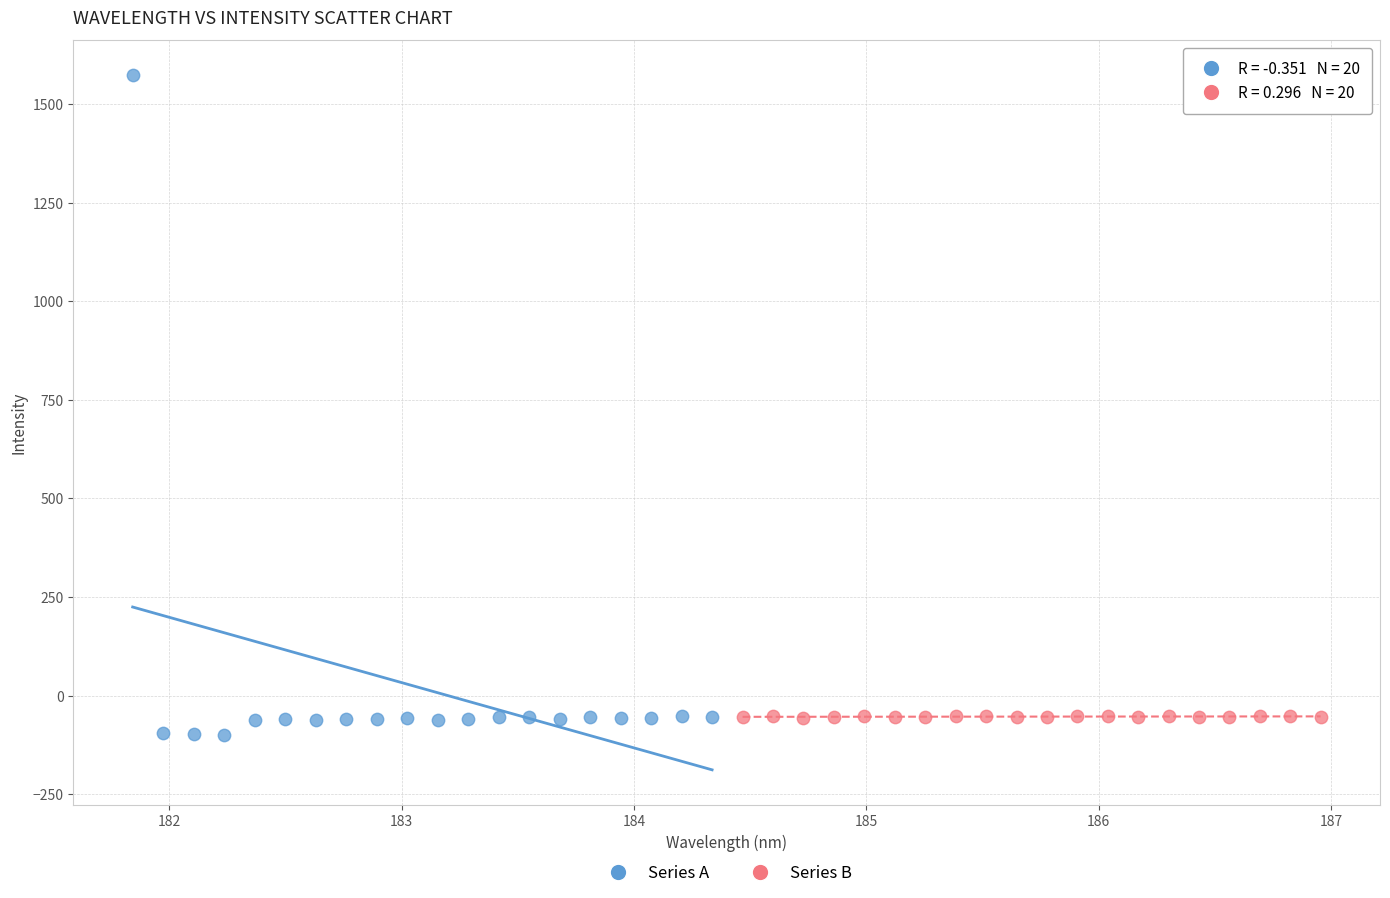

Which series contains the highest Y value?

Series A